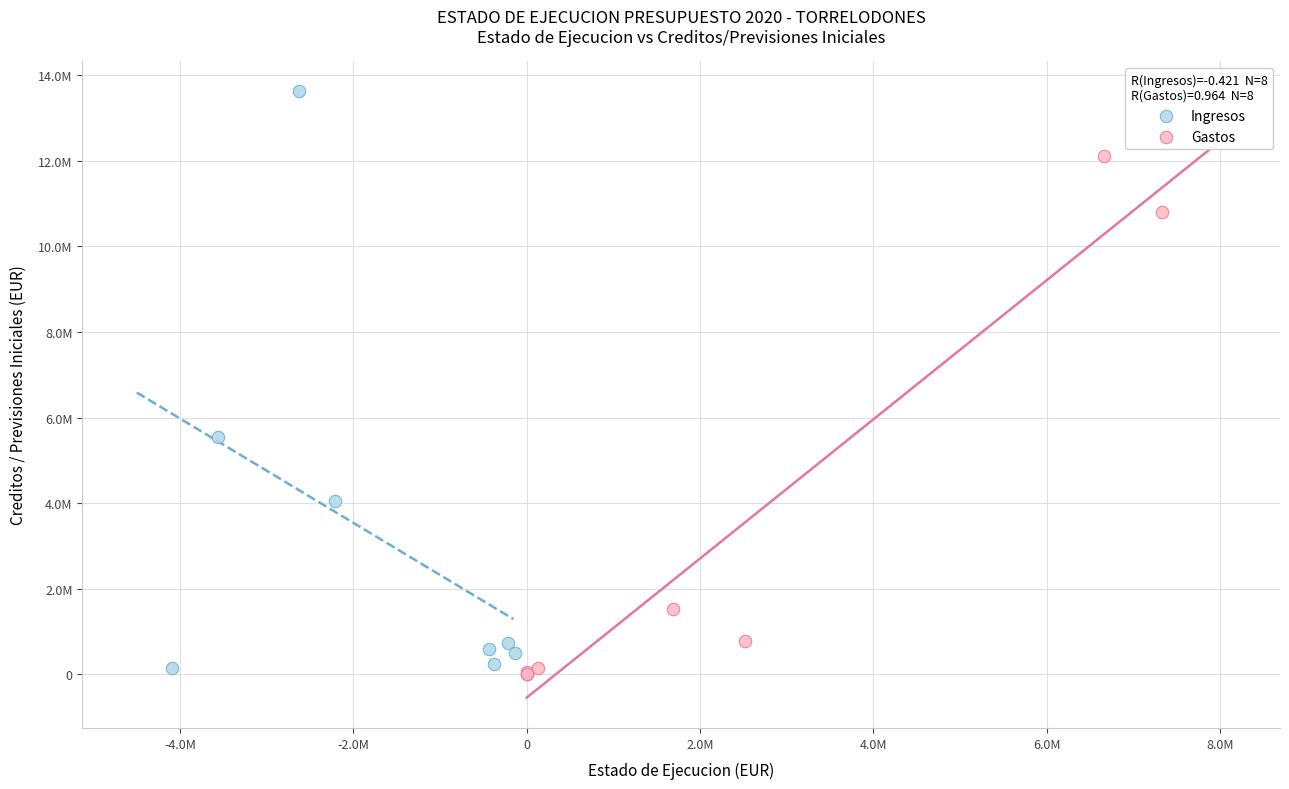

What are all the series names shown in the legend?

Ingresos, Gastos